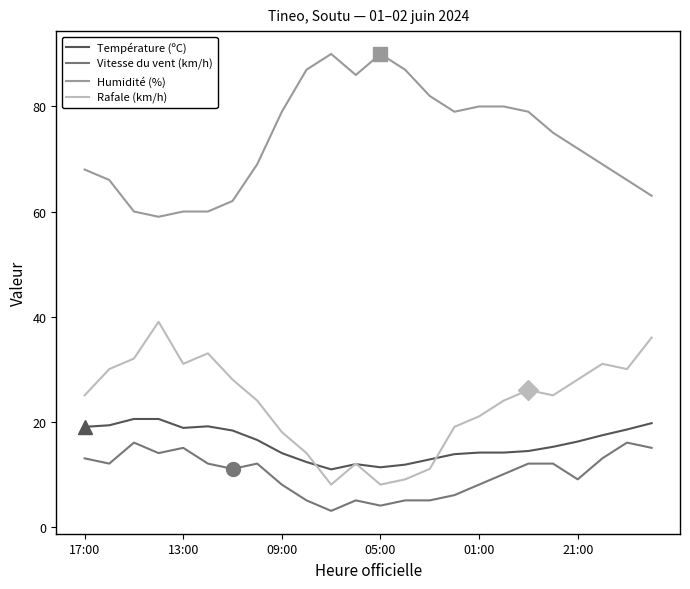

Which series has the largest total across all categories?

Humidité (%)